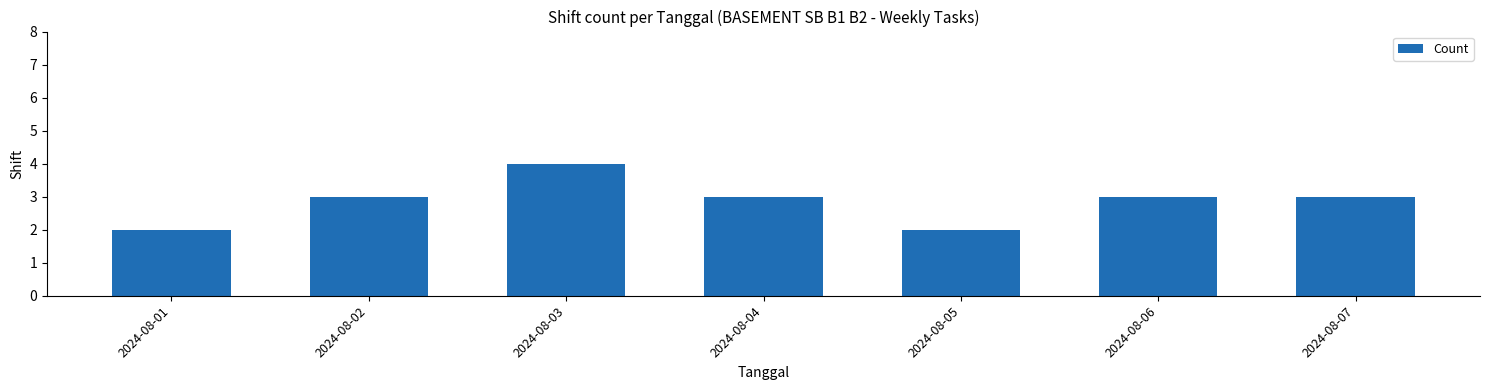

Does the chart contain stacked bars?

No